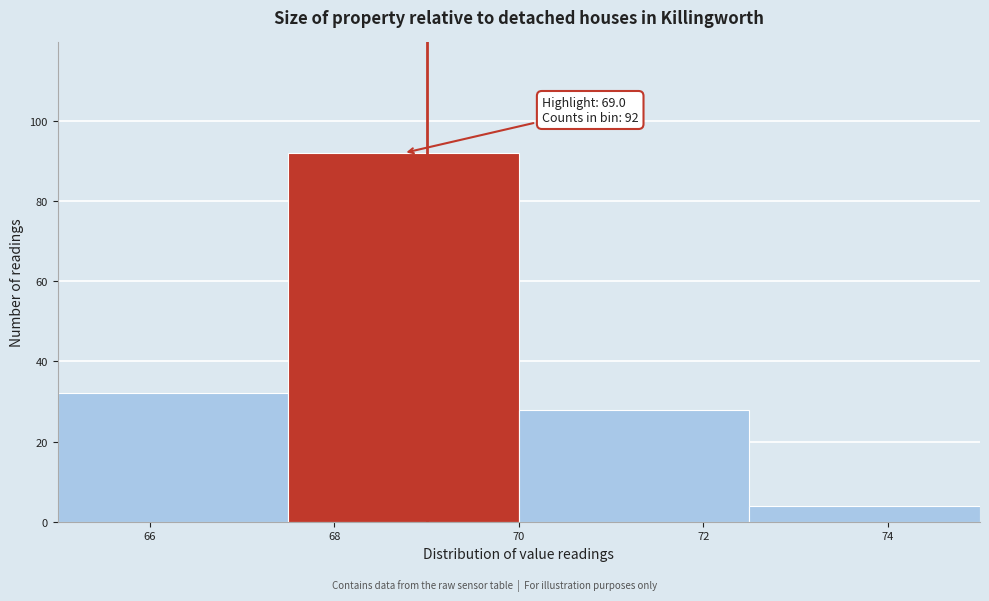

Over which range of the x-axis is the bar tallest?

67.5 to 70.0